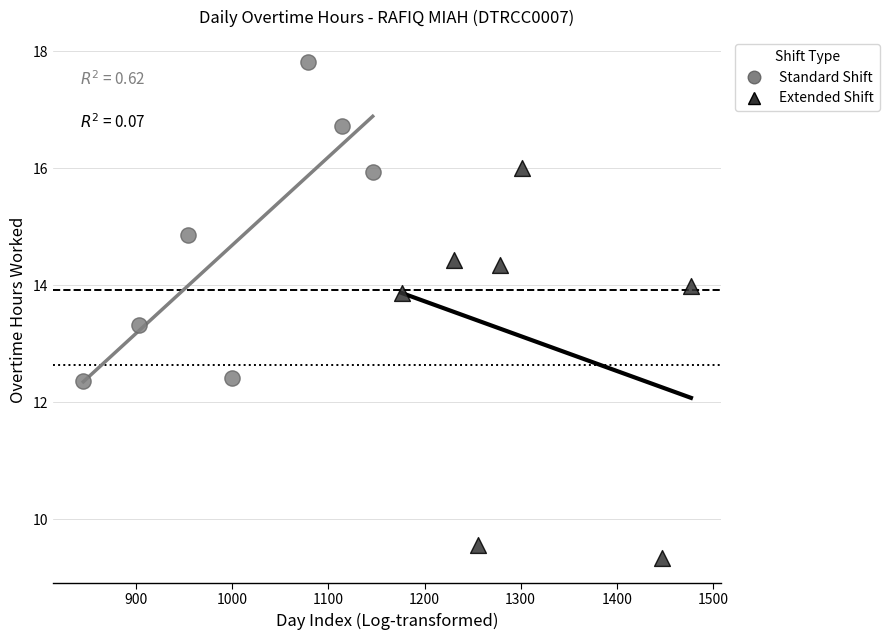

Which series has the widest spread of Y values?

Extended Shift